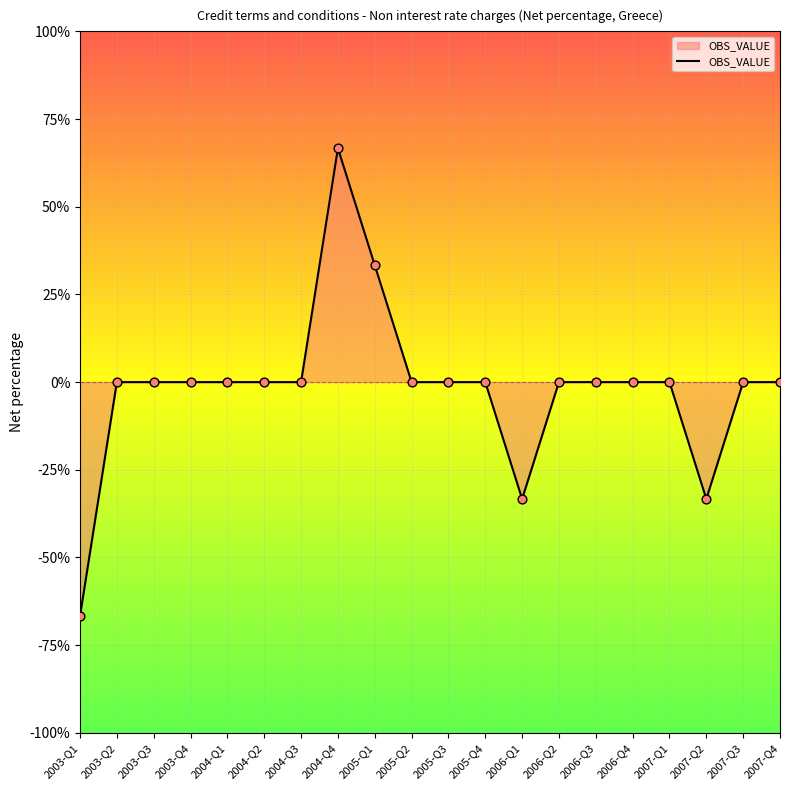

What is the change in value from 2003-Q1 to 2003-Q4?

+66.7